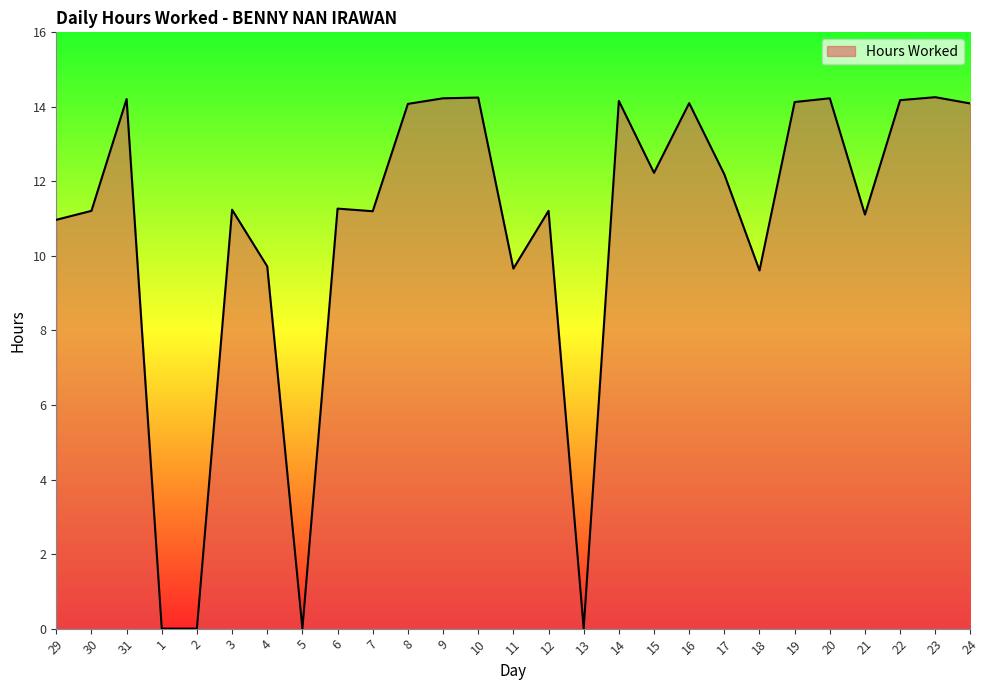

Between 22 and 17, which is larger?

22